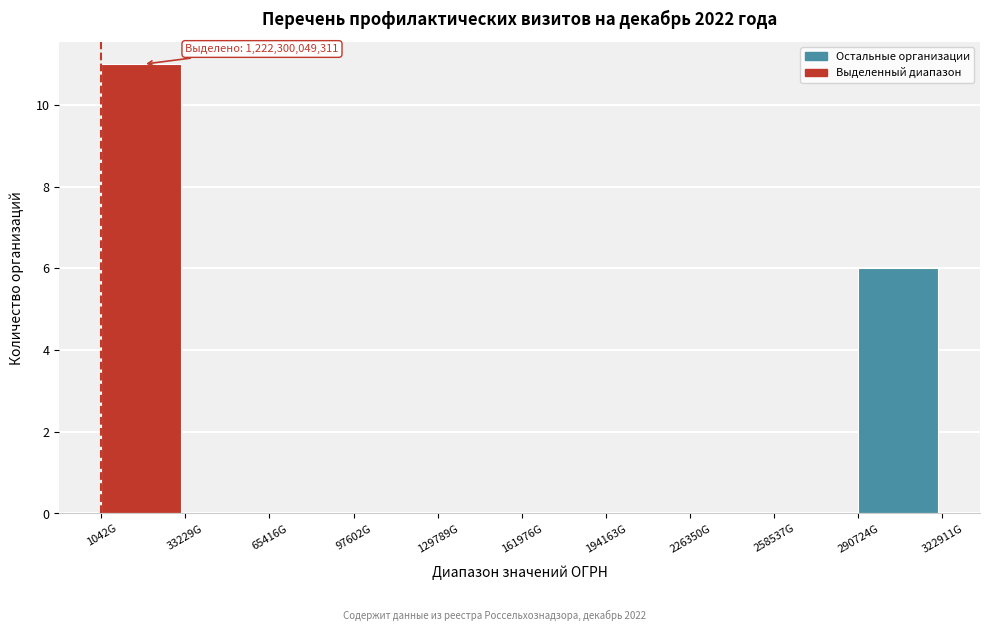

Reading left to right, list all the values displayed in this chart.

1042G=11	33229G=0	65416G=0	97602G=0	129789G=0	161976G=0	194163G=0	226350G=0	258537G=0	290724G=6